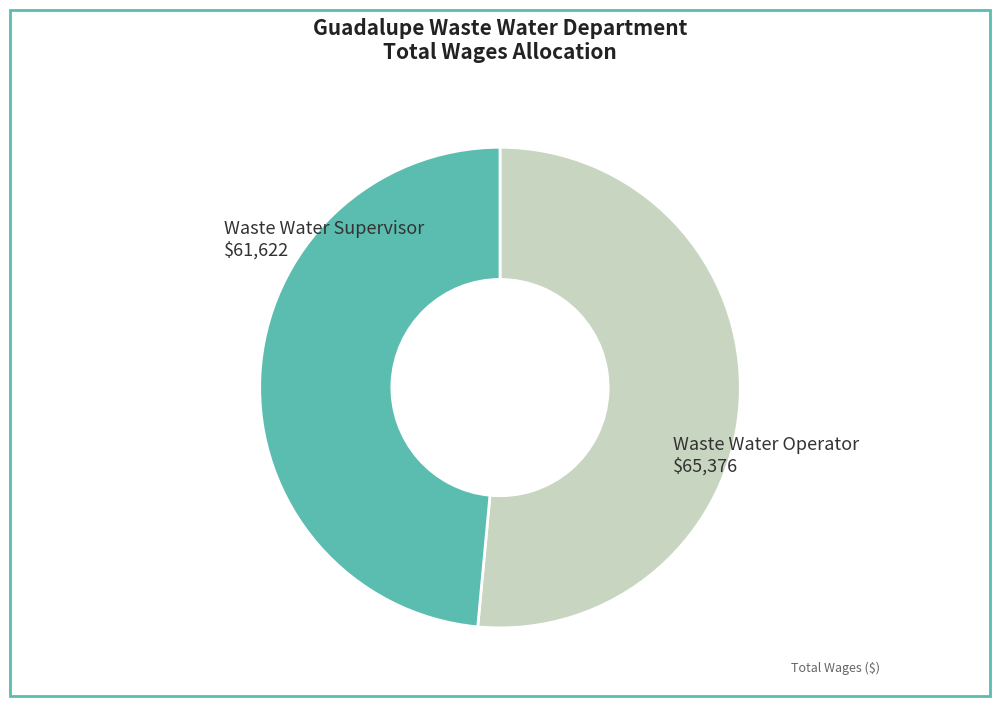

Is there any slice that represents more than half of the pie?

Yes